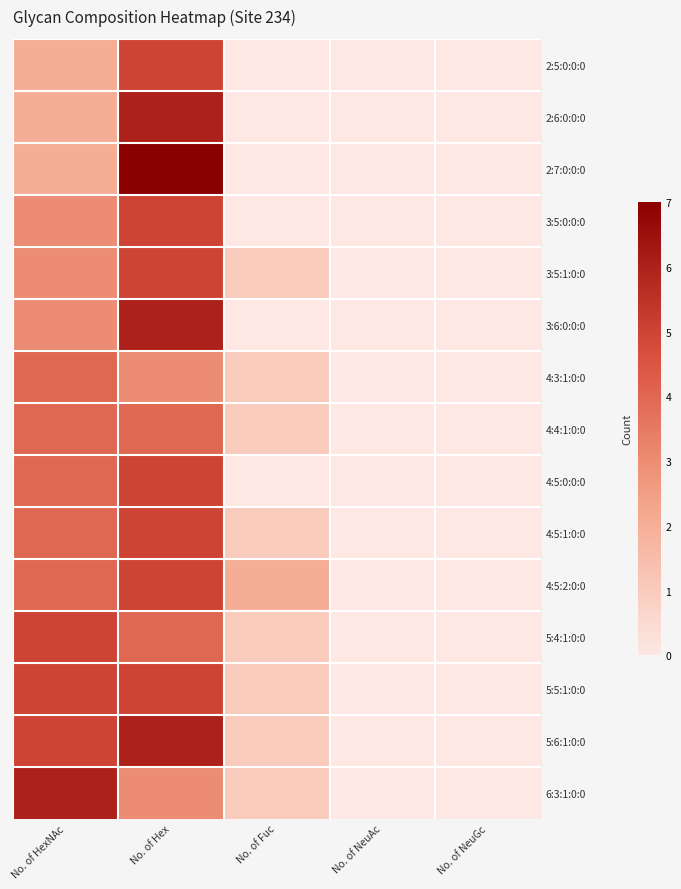

At which category is the sum across all series the highest?

No. of Hex